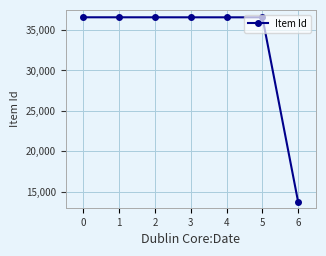

The value at 5 is 36579. True or false?

True